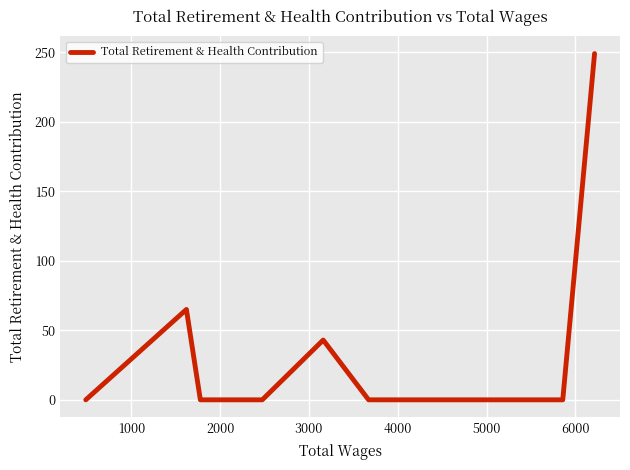

What is the maximum value shown in the chart?

249